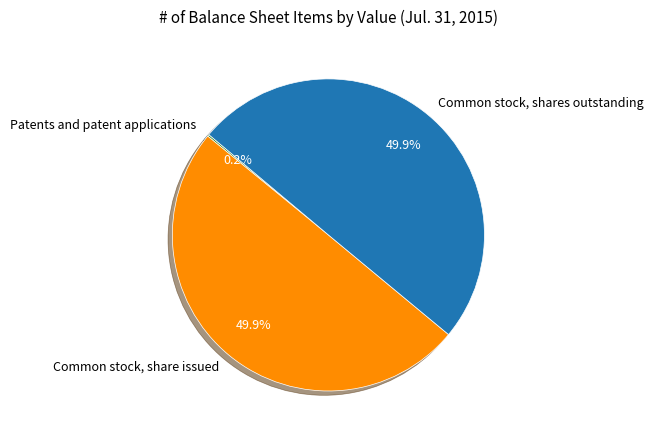

Approximately how many times larger is the value at Common stock, share issued compared to Common stock, shares outstanding?

1.0